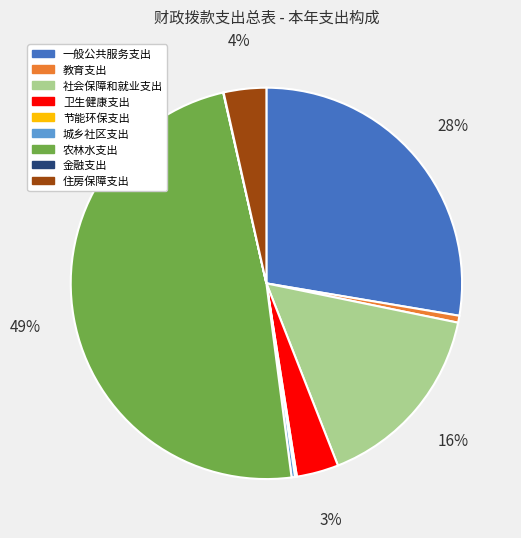

True or false: 住房保障支出 accounts for 4% of the total.

True